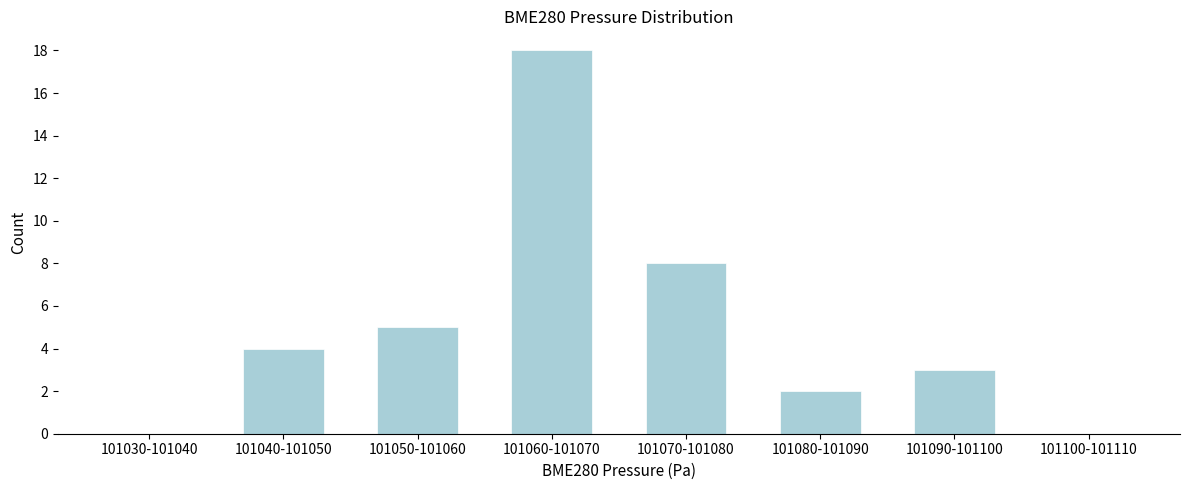

Reading right to left, extract all data points from this chart.

101100-101110=0	101090-101100=3	101080-101090=2	101070-101080=8	101060-101070=18	101050-101060=5	101040-101050=4	101030-101040=0